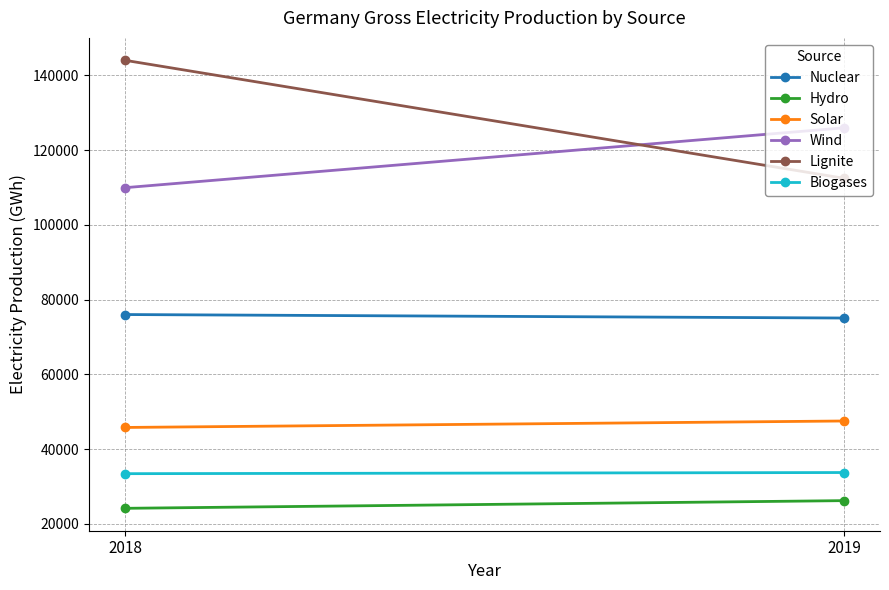

What is the smallest value displayed?

24144